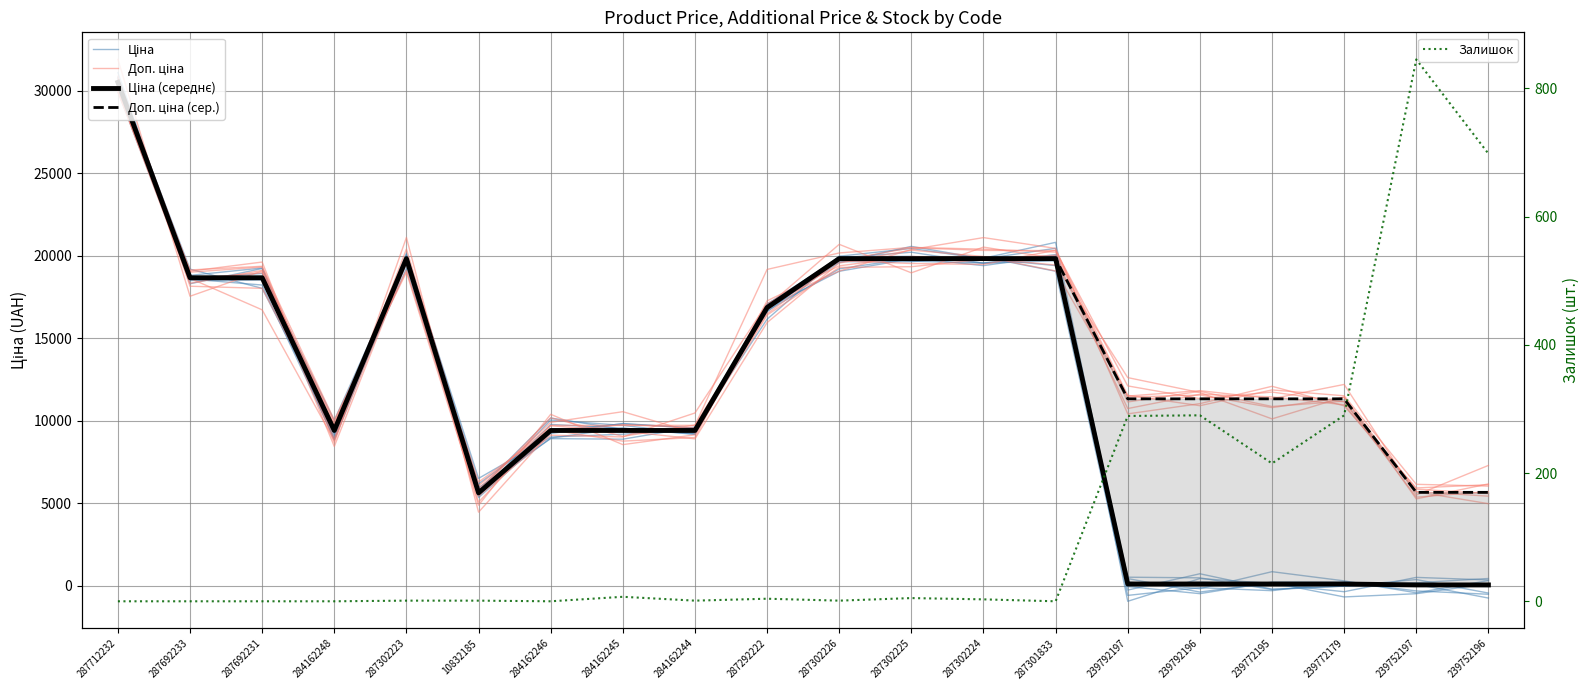

The Доп. ціна series shows 2862.3 at 239772179. True or false?

False